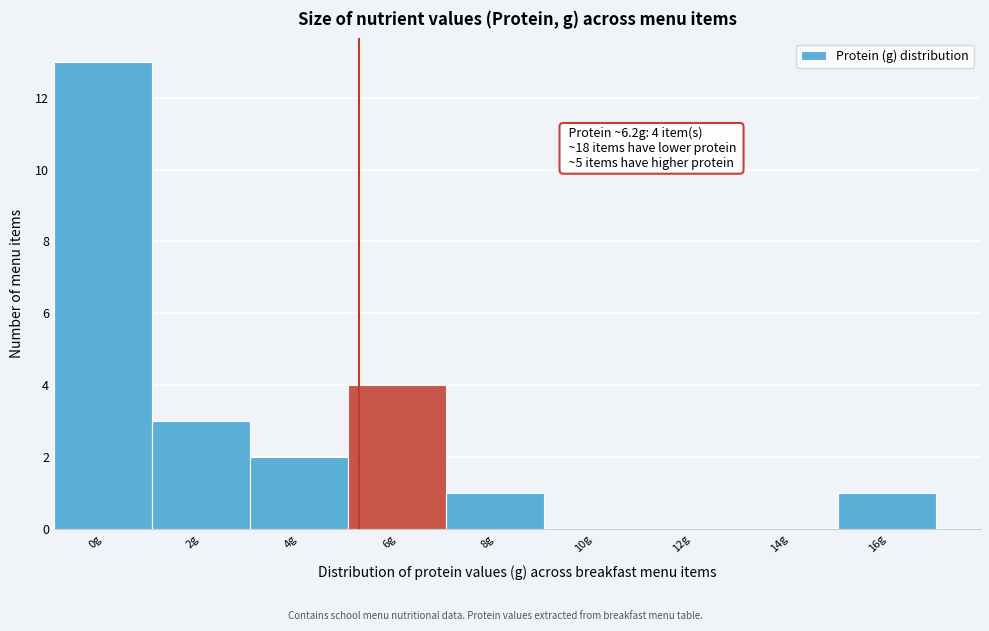

Reading right to left, what are all the values shown in this chart?

16g=1	14g=0	12g=0	10g=0	8g=1	6g=4	4g=2	2g=3	0g=13